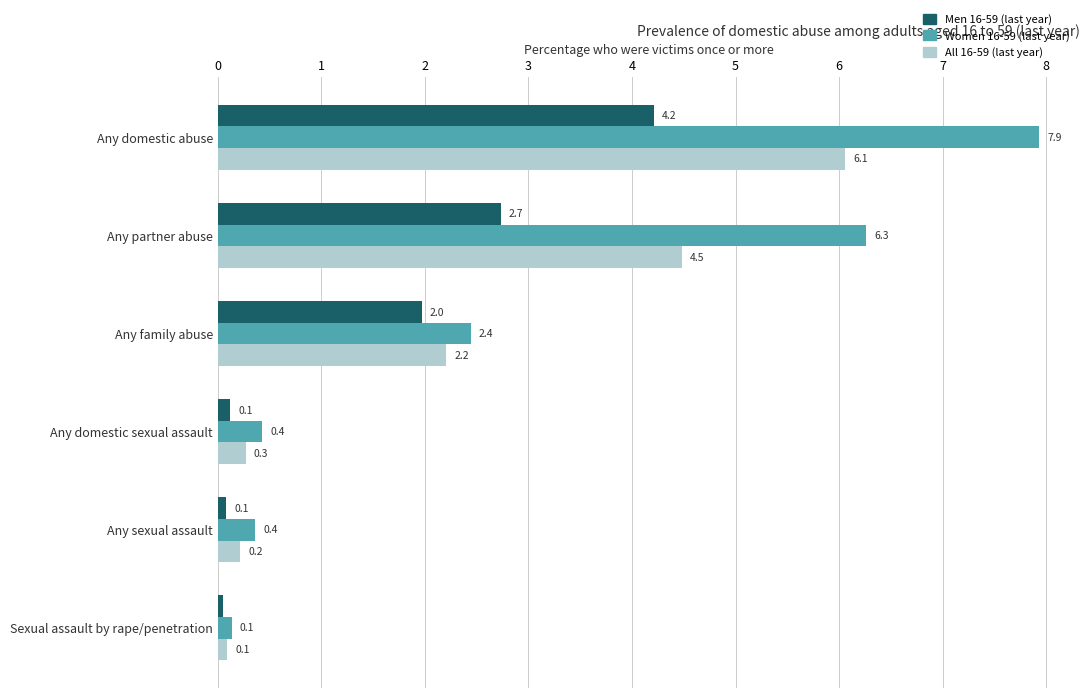

What are all the series names shown in the legend?

Men 16-59 (last year), Women 16-59 (last year), All 16-59 (last year)